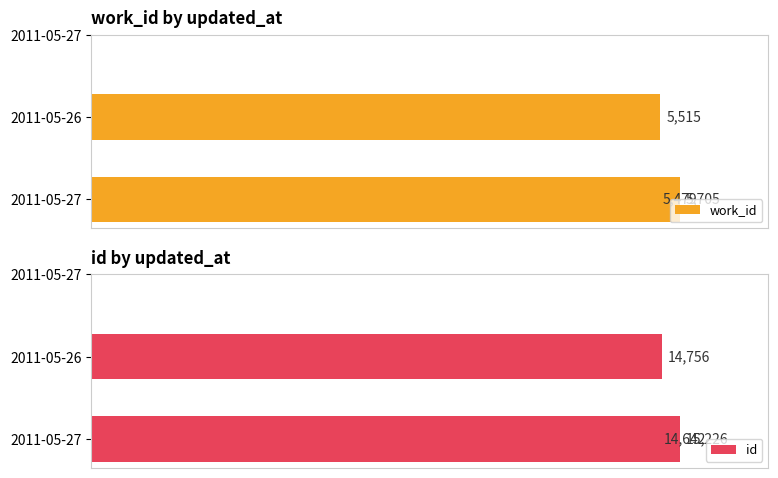

The value of id at 0 is 20192. True or false?

False